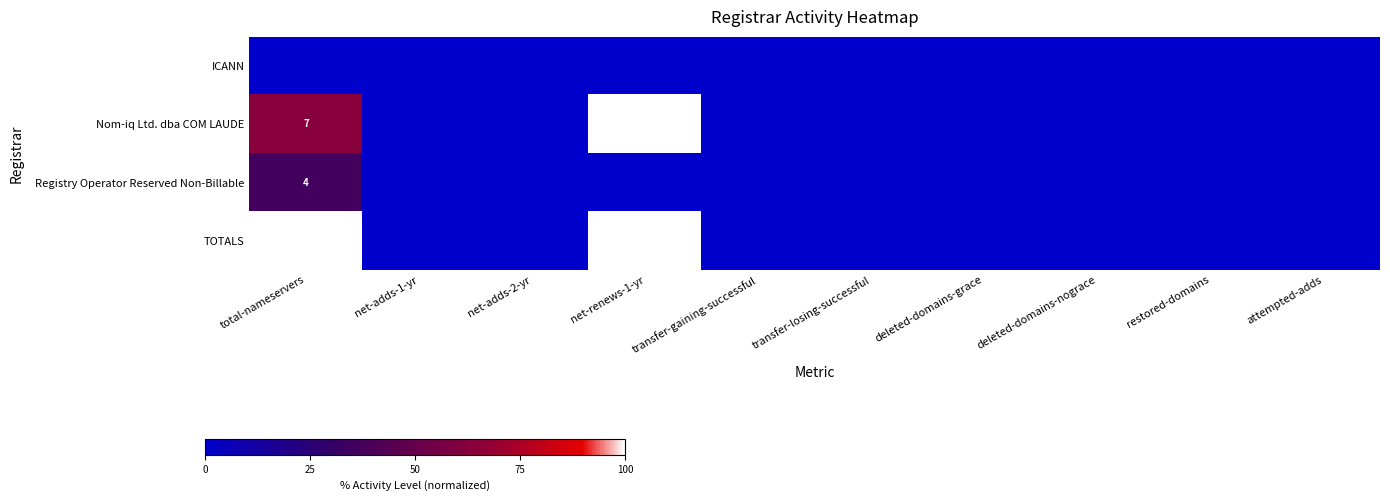

True or false: Nom-iq Ltd. dba COM LAUDE has a value of 1 at net-renews-1-yr.

False